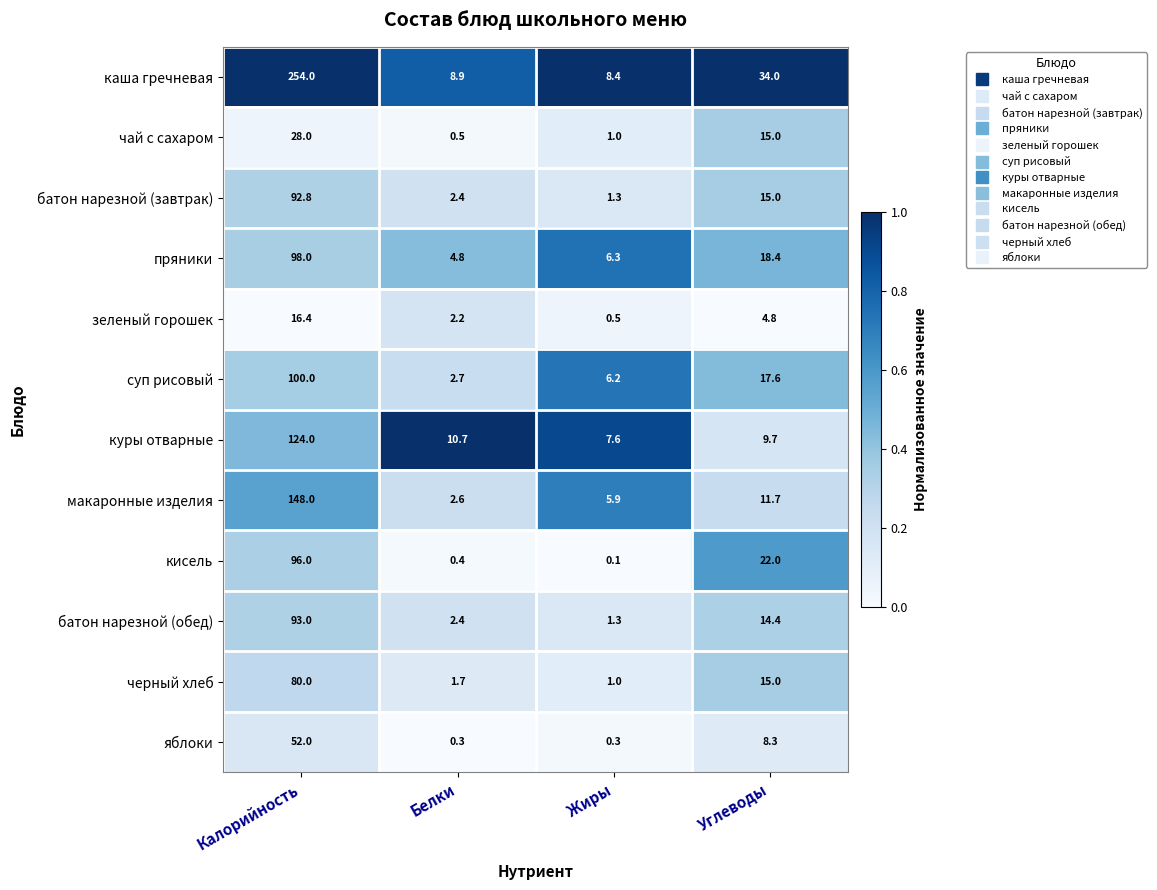

The зеленый горошек series shows 16.4 at Калорийность. True or false?

True